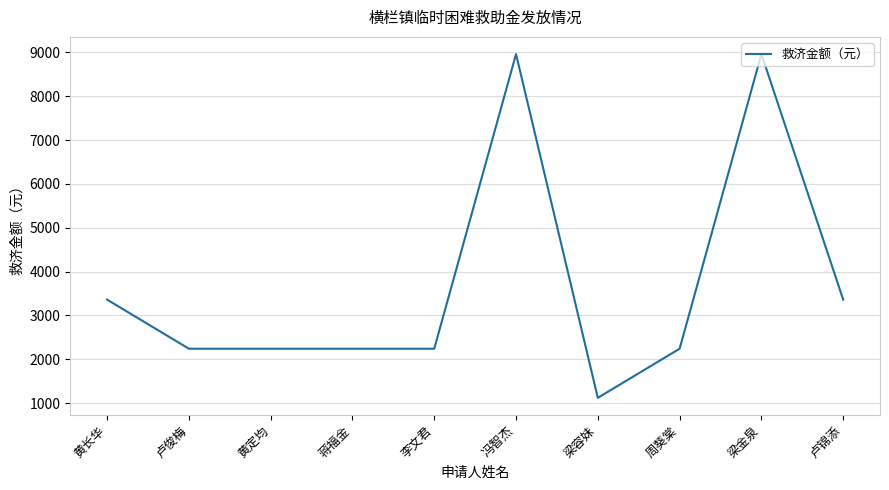

Reading left to right, list all the values displayed in this chart.

3360	2240	2240	2240	2240	8960	1120	2240	8960	3360